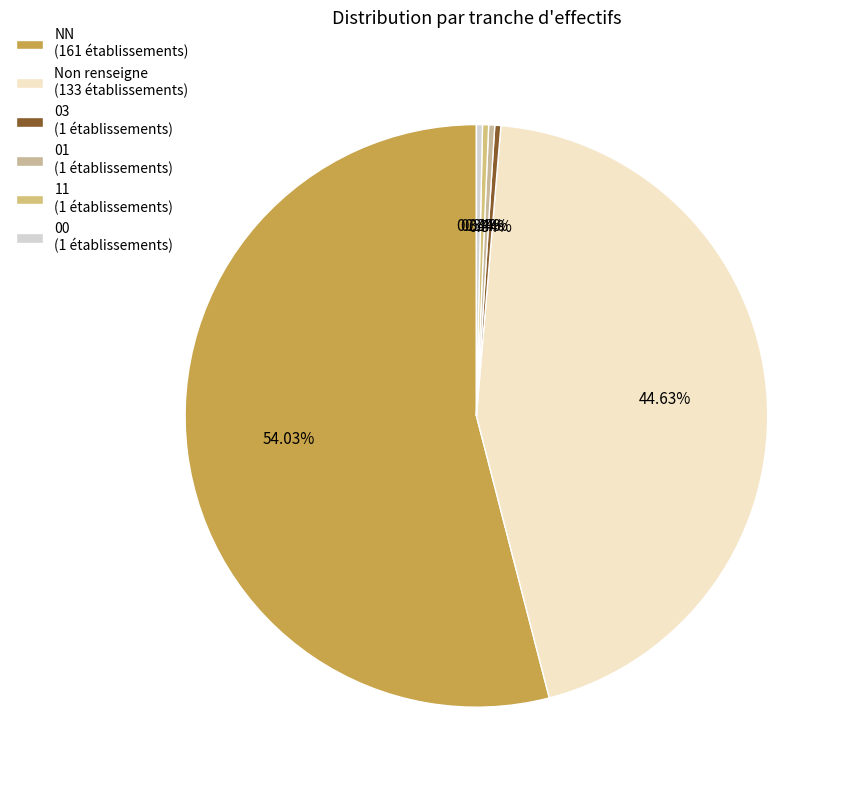

To the nearest percent, what is the difference between the largest and smallest slice percentages?

54%